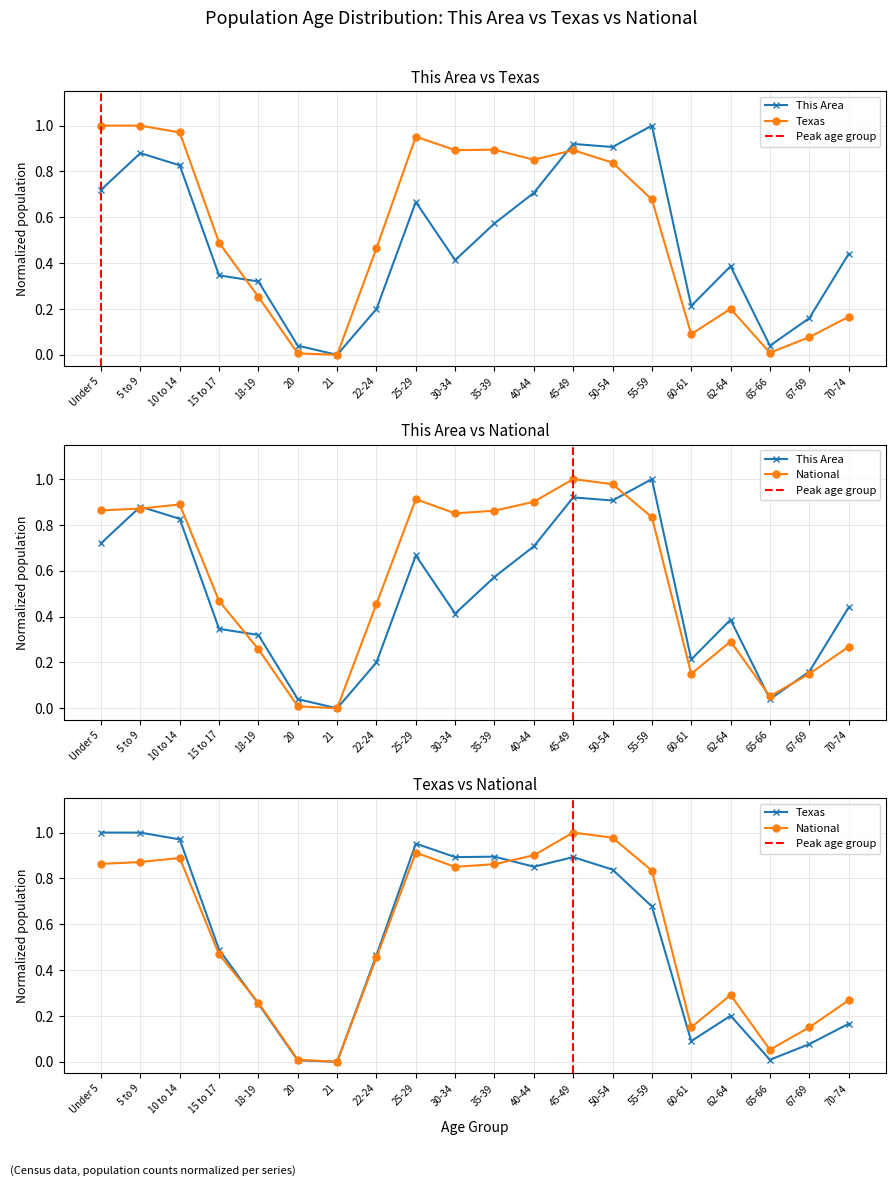

Which series has the largest range (max minus min)?

This Area